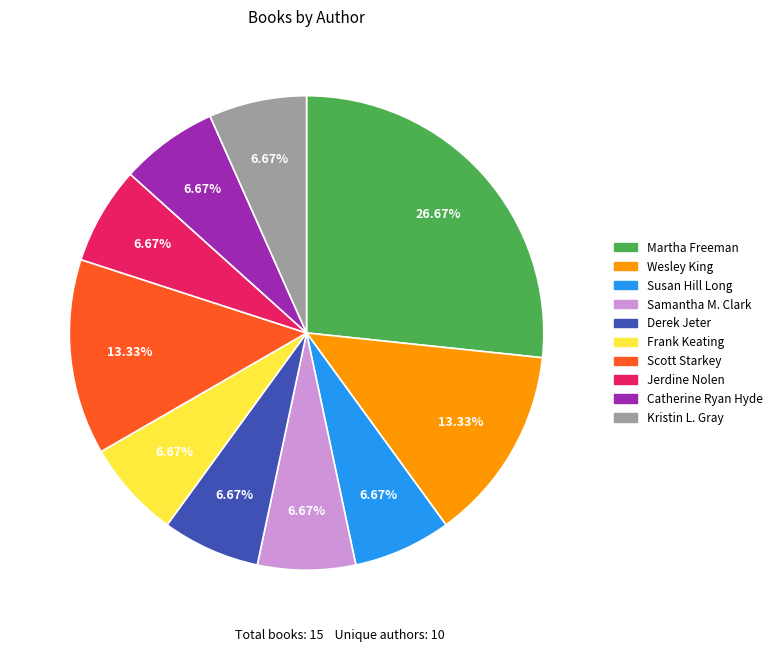

Which has a higher value, Derek Jeter or Martha Freeman?

Martha Freeman